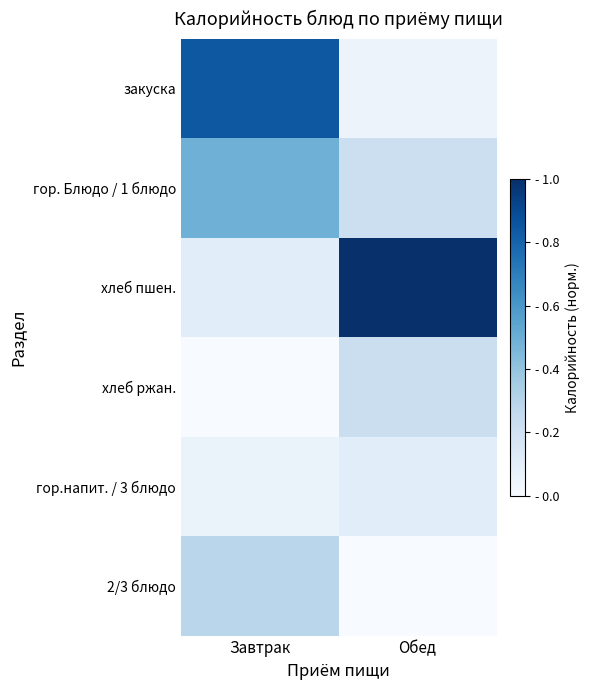

How many data points does each series have?

2